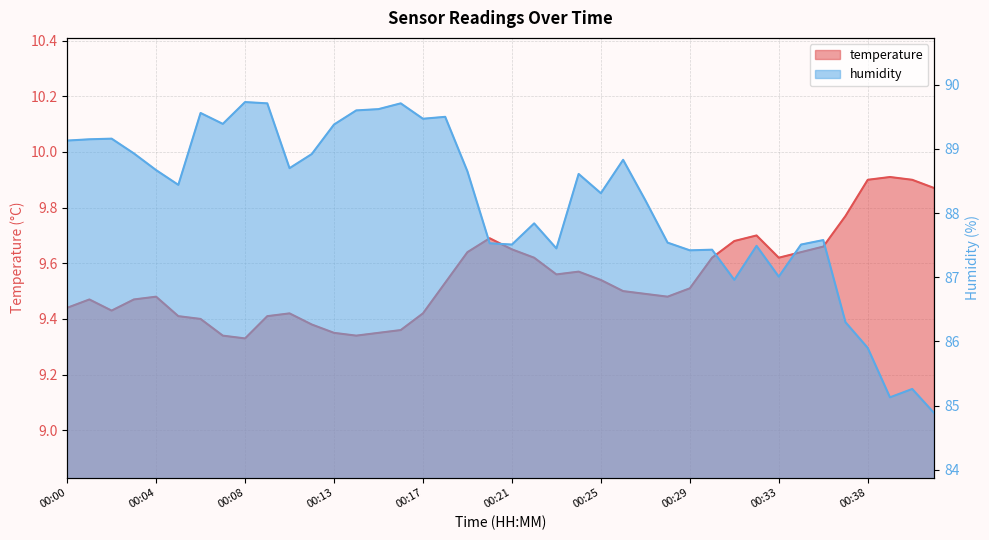

Reading left to right, transcribe all the data shown in this chart.

temperature: 00:00=9.4	00:01=9.5	00:02=9.4	00:03=9.5	00:04=9.5	00:05=9.4	00:06=9.4	00:07=9.3	00:08=9.3	00:09=9.4	00:11=9.4	00:12=9.4	00:13=9.3	00:14=9.3	00:15=9.3	00:16=9.4	00:17=9.4	00:18=9.5	00:19=9.6	00:20=9.7	00:21=9.7	00:22=9.6	00:23=9.6	00:24=9.6	00:25=9.5	00:26=9.5	00:27=9.5	00:28=9.5	00:29=9.5	00:30=9.6	00:31=9.7	00:32=9.7	00:33=9.6	00:34=9.6	00:35=9.7	00:37=9.8	00:38=9.9	00:39=9.9	00:40=9.9	00:41=9.9
humidity: 00:00=89.1	00:01=89.2	00:02=89.2	00:03=88.9	00:04=88.7	00:05=88.4	00:06=89.6	00:07=89.4	00:08=89.7	00:09=89.7	00:11=88.7	00:12=88.9	00:13=89.4	00:14=89.6	00:15=89.6	00:16=89.7	00:17=89.5	00:18=89.5	00:19=88.7	00:20=87.5	00:21=87.5	00:22=87.8	00:23=87.5	00:24=88.6	00:25=88.3	00:26=88.8	00:27=88.2	00:28=87.5	00:29=87.4	00:30=87.4	00:31=87.0	00:32=87.5	00:33=87.0	00:34=87.5	00:35=87.6	00:37=86.3	00:38=85.9	00:39=85.1	00:40=85.3	00:41=84.9